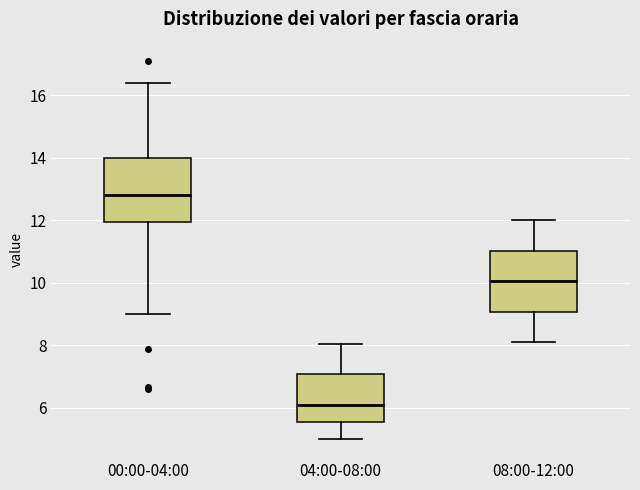

Where does the median line of the box for 00:00-04:00 sit on the y-axis? The values are not printed on the chart, so give them approximately, as read against the axis.

12.8